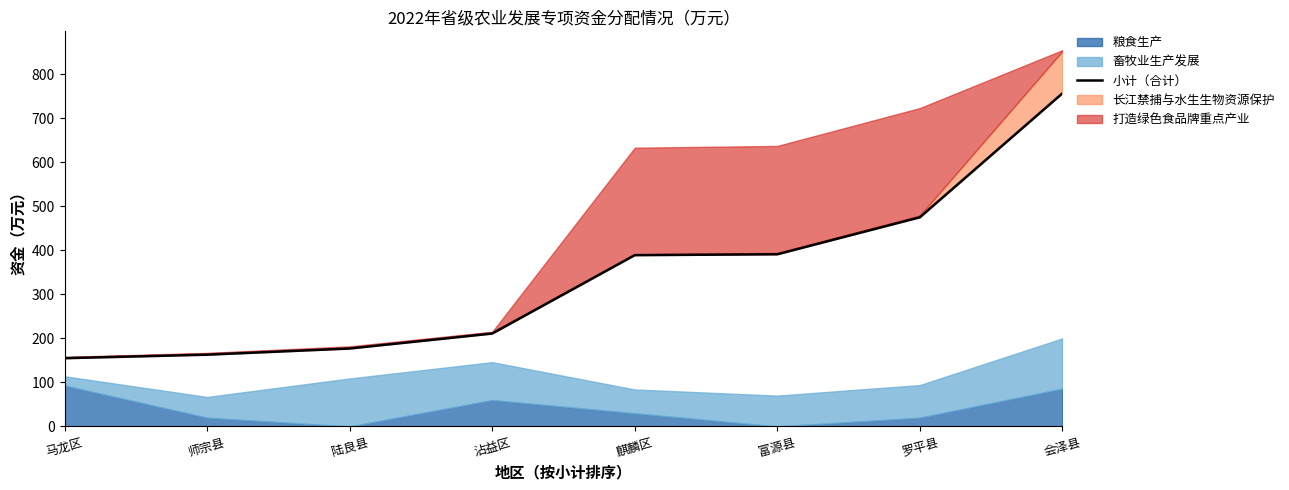

What is the label of the 8th point from the right?

马龙区